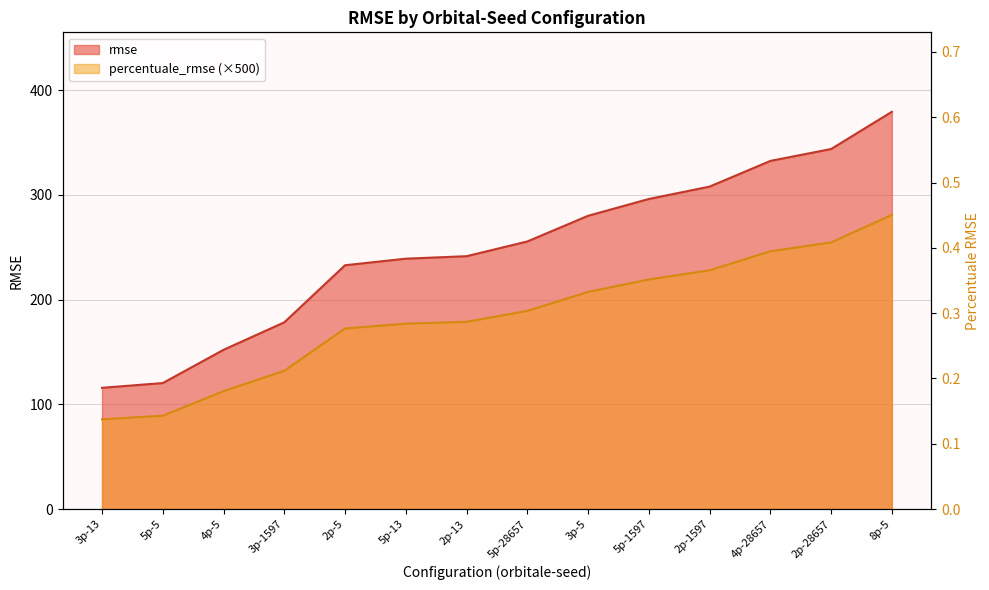

Reading left to right, list all the values displayed in this chart.

rmse: 3p-13=115.7	5p-5=120.3	4p-5=152.0	3p-1597=178.3	2p-5=232.7	5p-13=239.0	2p-13=241.4	5p-28657=255.4	3p-5=279.9	5p-1597=296.0	2p-1597=307.8	4p-28657=332.3	2p-28657=343.7	8p-5=379.2
percentuale_rmse: 3p-13=0.2	5p-5=0.2	4p-5=0.2	3p-1597=0.3	2p-5=0.3	5p-13=0.4	2p-13=0.4	5p-28657=0.4	3p-5=0.4	5p-1597=0.4	2p-1597=0.5	4p-28657=0.5	2p-28657=0.5	8p-5=0.6